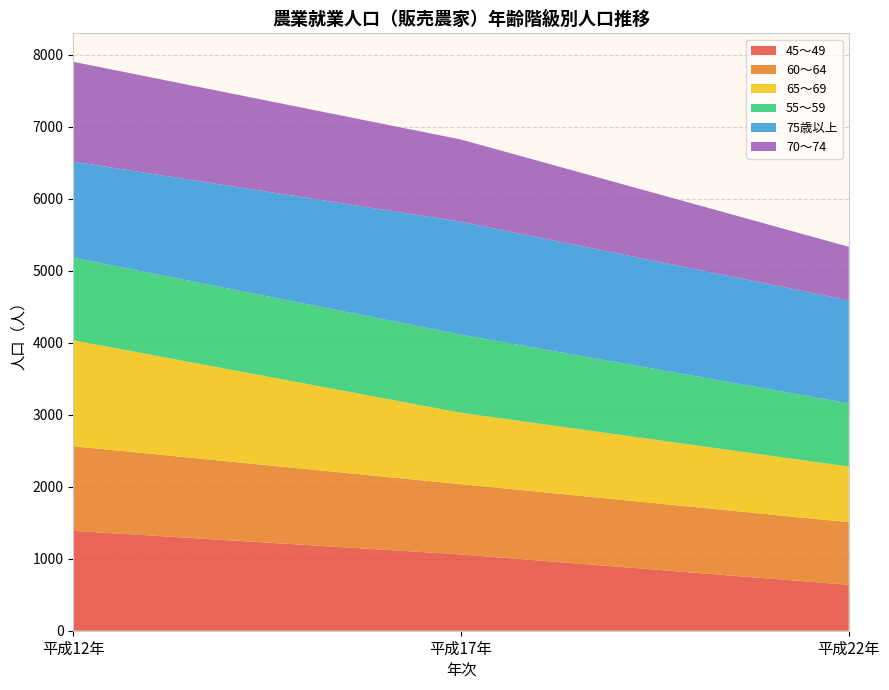

Reading right to left, extract all data points from this chart.

45～49: 平成22年=638	平成17年=1060	平成12年=1388
60～64: 平成22年=870	平成17年=976	平成12年=1175
65～69: 平成22年=772	平成17年=992	平成12年=1472
55～59: 平成22年=879	平成17年=1084	平成12年=1147
75歳以上: 平成22年=1432	平成17年=1570	平成12年=1335
70～74: 平成22年=743	平成17年=1142	平成12年=1387